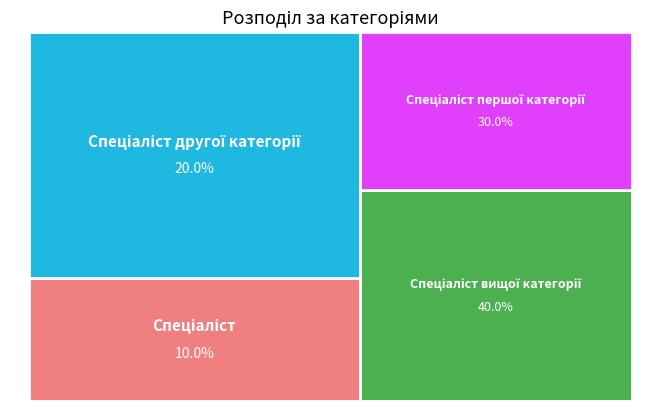

Approximately how many times larger is the value at Спеціаліст compared to Спеціаліст першої категорії?

0.3